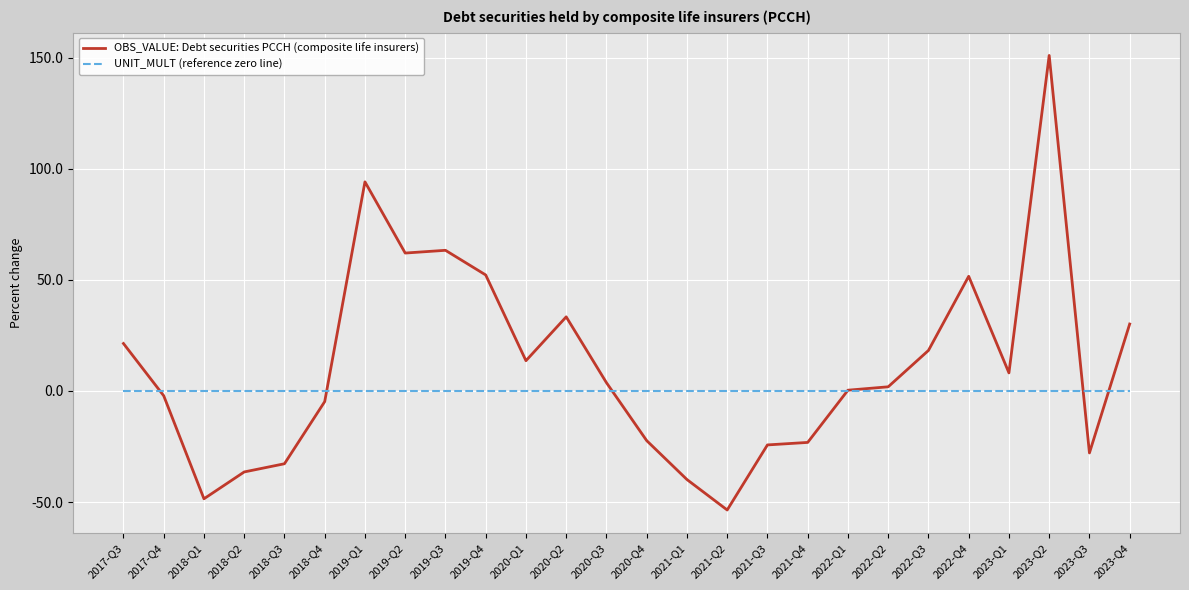

List the series in order of their peak value, lowest first.

UNIT_MULT (reference zero line), OBS_VALUE: Debt securities PCCH (composite life insurers)